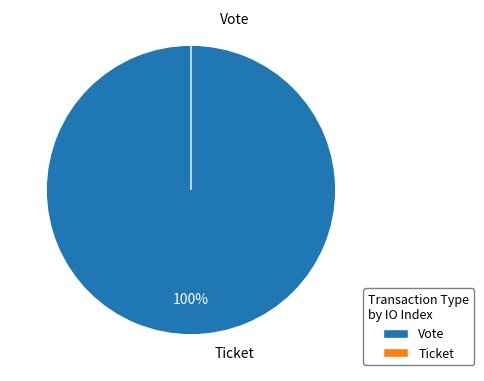

What is the change in value from Vote to Ticket?

-1